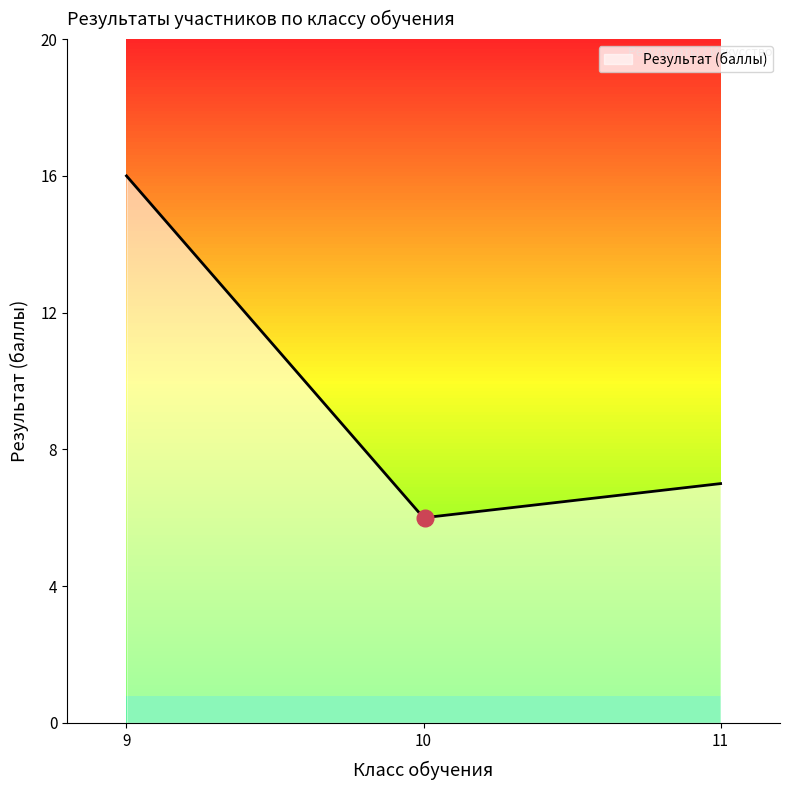

Is it true that the value at 9 is 24?

False